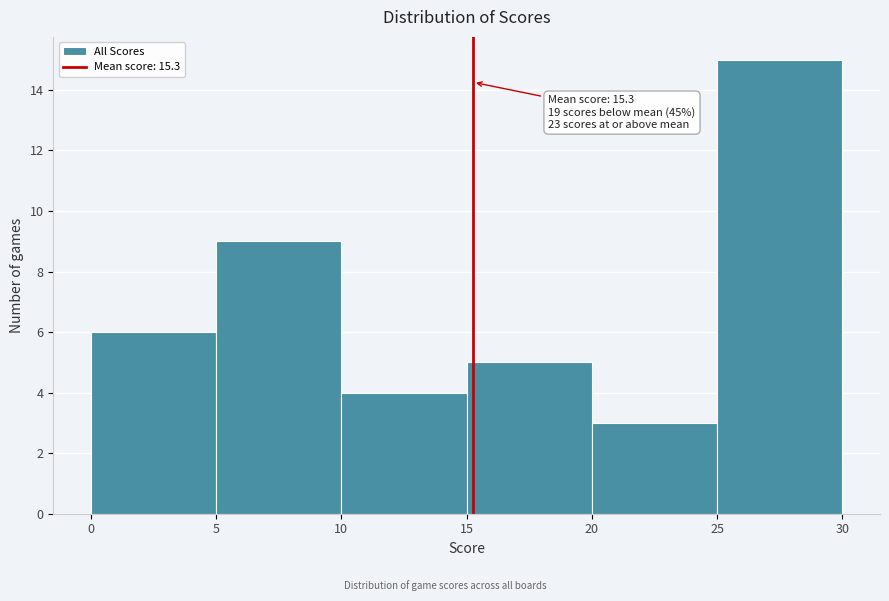

Over which range of the x-axis is the bar tallest?

25 to 30